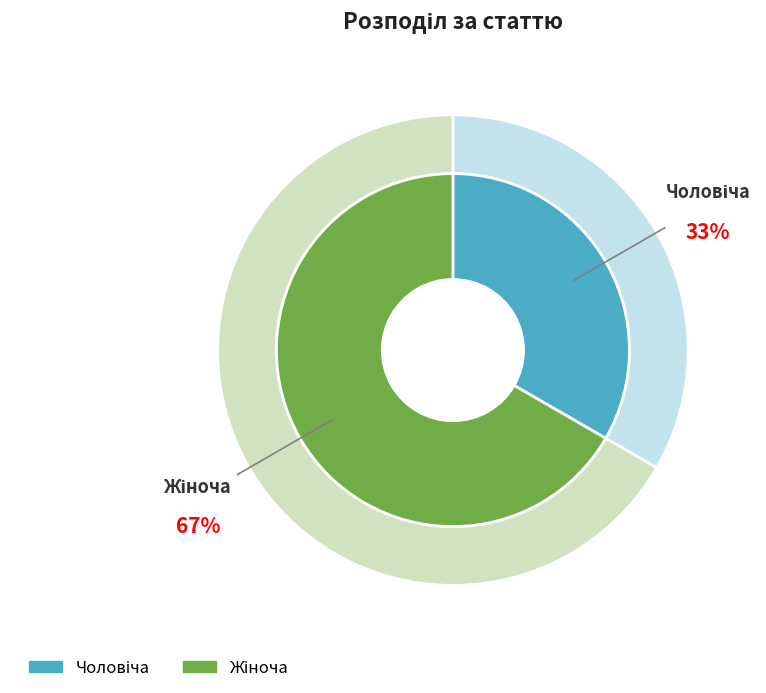

Which category has the biggest portion of the pie?

Жіноча